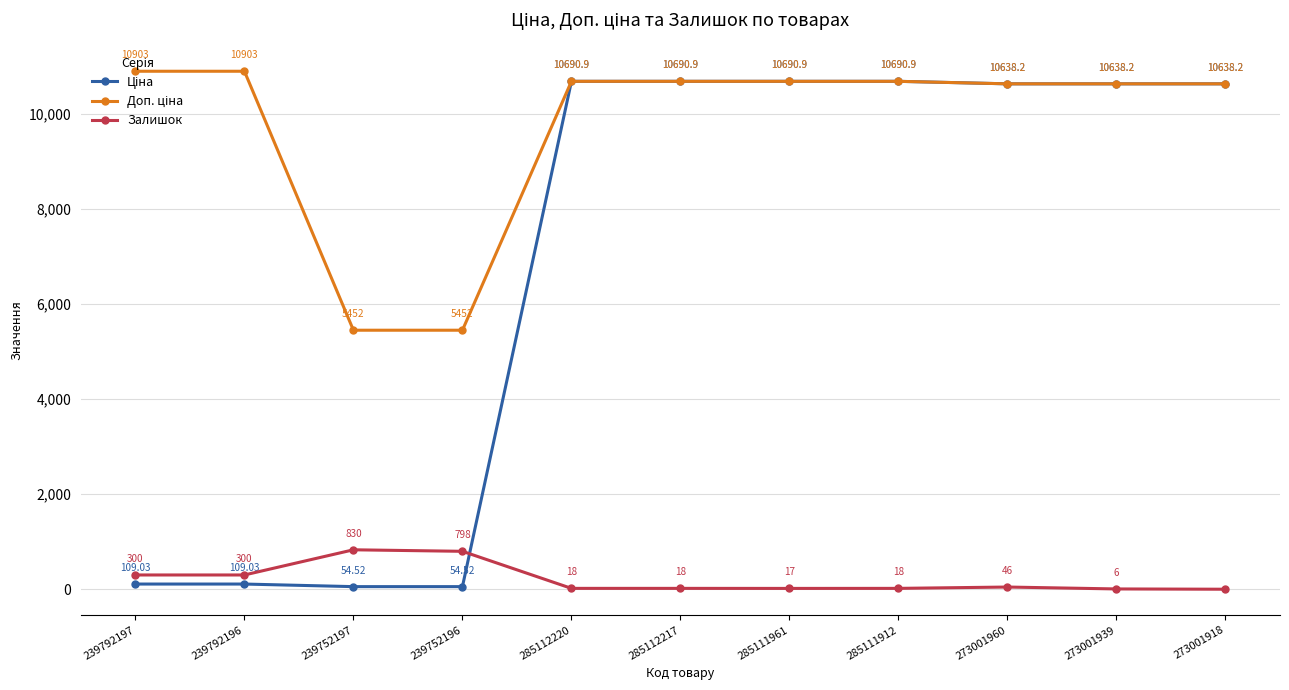

At how many categories does at least one series exceed 774?

11